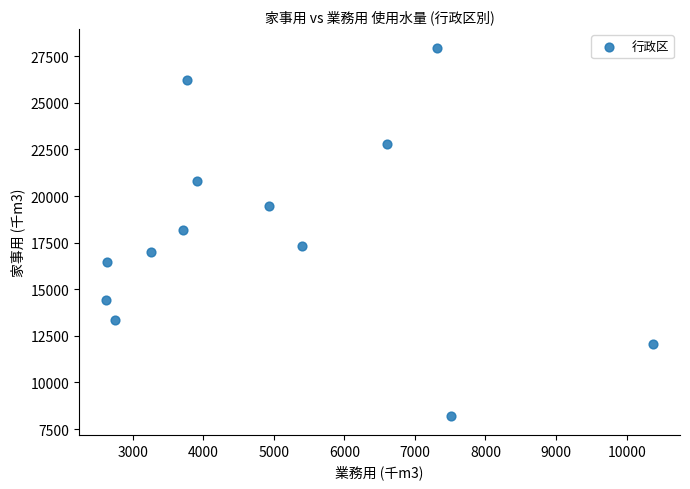

What is the range of Y values (max minus min)?

19786.7